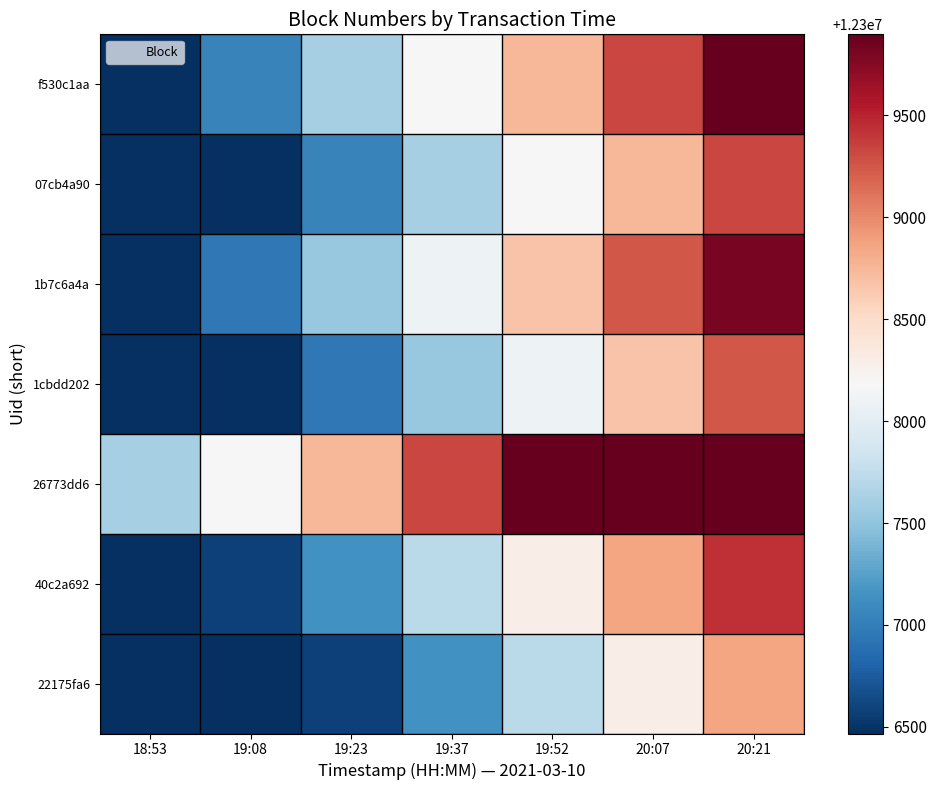

List the series in order of their peak value, highest first.

f530c1aa, 26773dd6, 1b7c6a4a, 40c2a692, 07cb4a90, 1cbdd202, 22175fa6